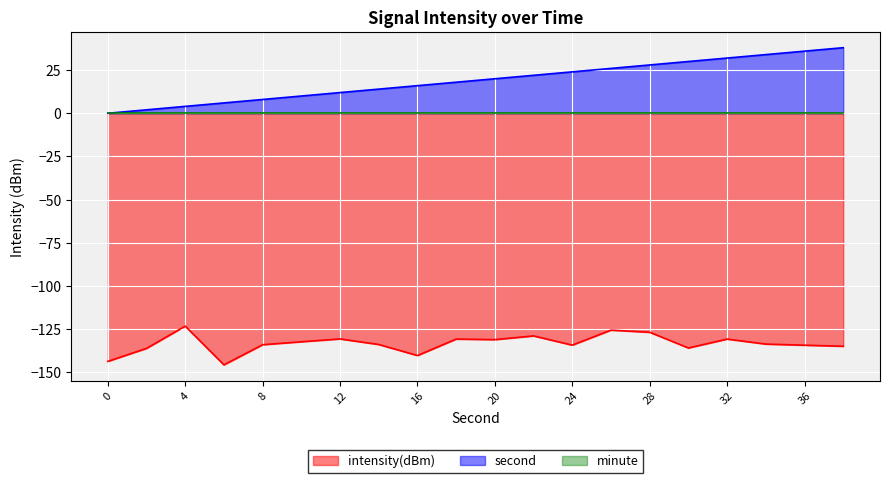

At which category does the data reach its first local peak?

4